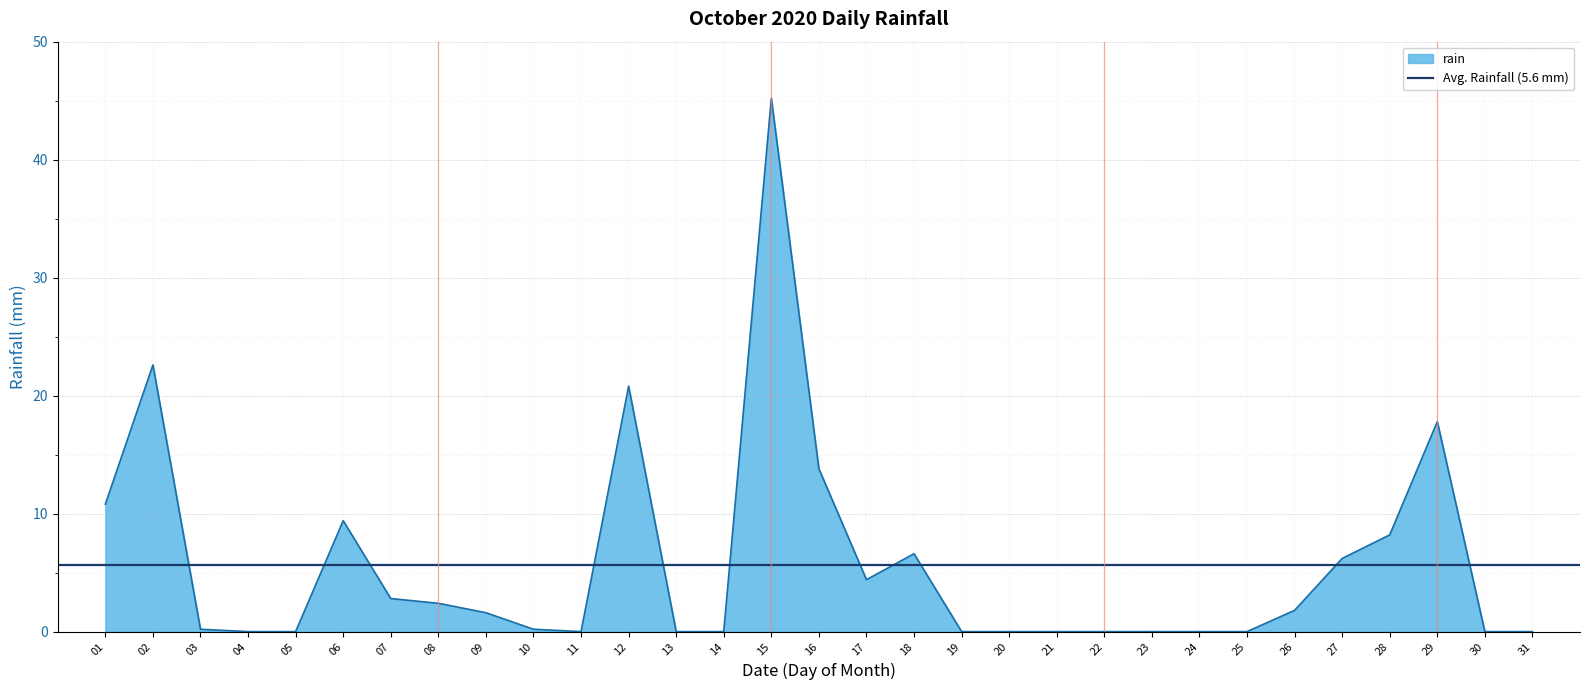

How many points are higher than both their immediate neighbors (excluding endpoints)?

6